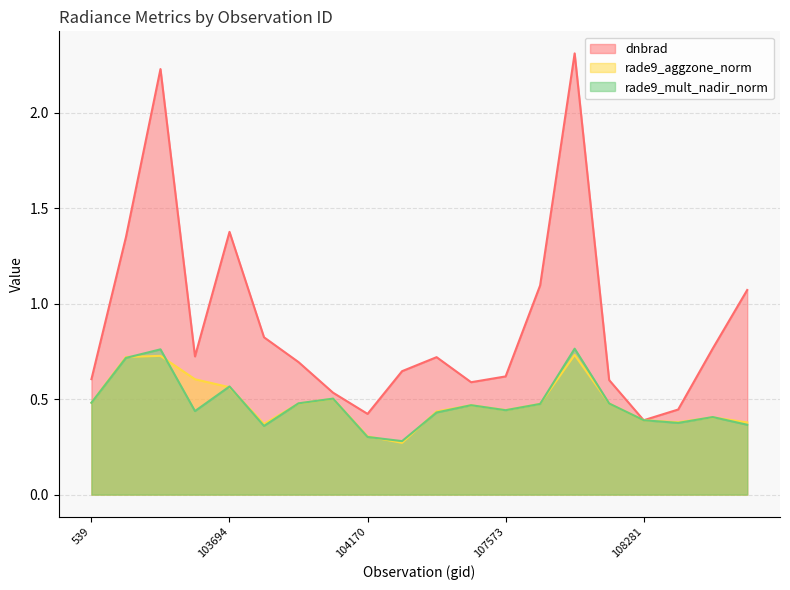

What is the difference between the second highest and second lowest values in the rade9_aggzone_norm series?

0.4